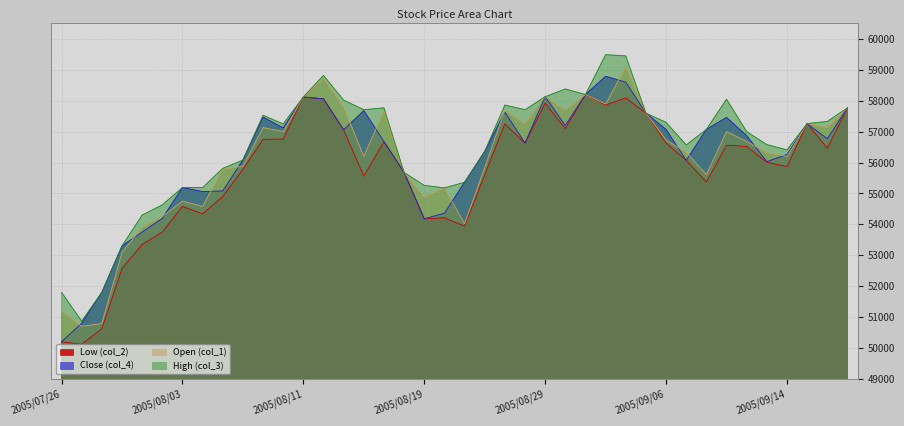

Reading right to left, what are all the values shown in this chart?

col_2: 2005/09/20=57770	2005/09/16=56460	2005/09/15=57260	2005/09/14=55870	2005/09/13=56010	2005/09/12=56520	2005/09/09=56560	2005/09/08=55370	2005/09/07=56070	2005/09/06=56630	2005/09/05=57600	2005/09/02=58090	2005/09/01=57860	2005/08/31=58200	2005/08/30=57100	2005/08/29=57920	2005/08/26=56630	2005/08/25=57250	2005/08/24=55600	2005/08/23=53940	2005/08/22=54210	2005/08/19=54180	2005/08/18=55680	2005/08/17=56680	2005/08/16=55560	2005/08/15=57060	2005/08/12=58060	2005/08/11=58120	2005/08/10=56760	2005/08/09=56750	2005/08/08=55780	2005/08/05=54900	2005/08/04=54340	2005/08/03=54580	2005/08/02=53750	2005/08/01=53350	2005/07/29=52570	2005/07/28=50620	2005/07/27=50120	2005/07/26=50200
col_4: 2005/09/20=57770	2005/09/16=56770	2005/09/15=57260	2005/09/14=56260	2005/09/13=56030	2005/09/12=56870	2005/09/09=57460	2005/09/08=57070	2005/09/07=56070	2005/09/06=57070	2005/09/05=57600	2005/09/02=58600	2005/09/01=58790	2005/08/31=58200	2005/08/30=57200	2005/08/29=58130	2005/08/26=56630	2005/08/25=57630	2005/08/24=56360	2005/08/23=55360	2005/08/22=54360	2005/08/19=54180	2005/08/18=55680	2005/08/17=56680	2005/08/16=57680	2005/08/15=57060	2005/08/12=58060	2005/08/11=58120	2005/08/10=57120	2005/08/09=57470	2005/08/08=56080	2005/08/05=55080	2005/08/04=55060	2005/08/03=55190	2005/08/02=54190	2005/08/01=53750	2005/07/29=53300	2005/07/28=51800	2005/07/27=50800	2005/07/26=50200
col_1: 2005/09/20=57770	2005/09/16=57130	2005/09/15=57260	2005/09/14=56200	2005/09/13=56320	2005/09/12=56680	2005/09/09=57000	2005/09/08=55610	2005/09/07=56330	2005/09/06=56730	2005/09/05=57600	2005/09/02=59090	2005/09/01=57890	2005/08/31=58200	2005/08/30=57690	2005/08/29=58130	2005/08/26=57260	2005/08/25=57690	2005/08/24=55840	2005/08/23=54020	2005/08/22=55180	2005/08/19=54880	2005/08/18=55680	2005/08/17=57670	2005/08/16=56200	2005/08/15=57800	2005/08/12=58720	2005/08/11=58120	2005/08/10=57000	2005/08/09=57130	2005/08/08=55880	2005/08/05=55780	2005/08/04=54580	2005/08/03=54750	2005/08/02=54250	2005/08/01=53900	2005/07/29=53090	2005/07/28=50790	2005/07/27=50700	2005/07/26=51200
col_3: 2005/09/20=57770	2005/09/16=57330	2005/09/15=57260	2005/09/14=56410	2005/09/13=56580	2005/09/12=57000	2005/09/09=58050	2005/09/08=57070	2005/09/07=56570	2005/09/06=57300	2005/09/05=57600	2005/09/02=59450	2005/09/01=59490	2005/08/31=58200	2005/08/30=58380	2005/08/29=58130	2005/08/26=57710	2005/08/25=57860	2005/08/24=56360	2005/08/23=55360	2005/08/22=55180	2005/08/19=55260	2005/08/18=55680	2005/08/17=57770	2005/08/16=57710	2005/08/15=58020	2005/08/12=58820	2005/08/11=58120	2005/08/10=57250	2005/08/09=57530	2005/08/08=56080	2005/08/05=55810	2005/08/04=55190	2005/08/03=55190	2005/08/02=54630	2005/08/01=54300	2005/07/29=53300	2005/07/28=51800	2005/07/27=50870	2005/07/26=51800